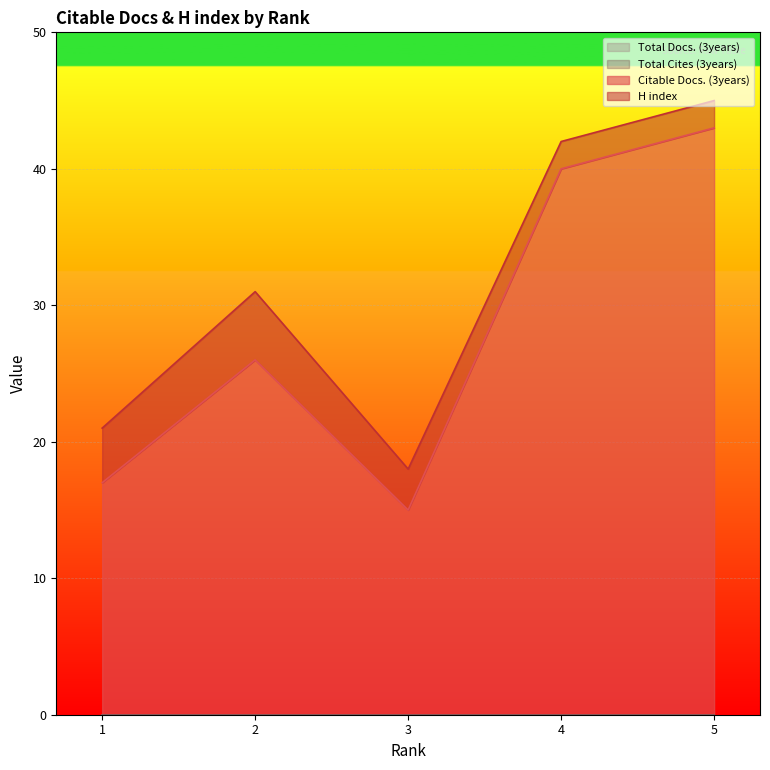

At which label is H index closest to 3?

3